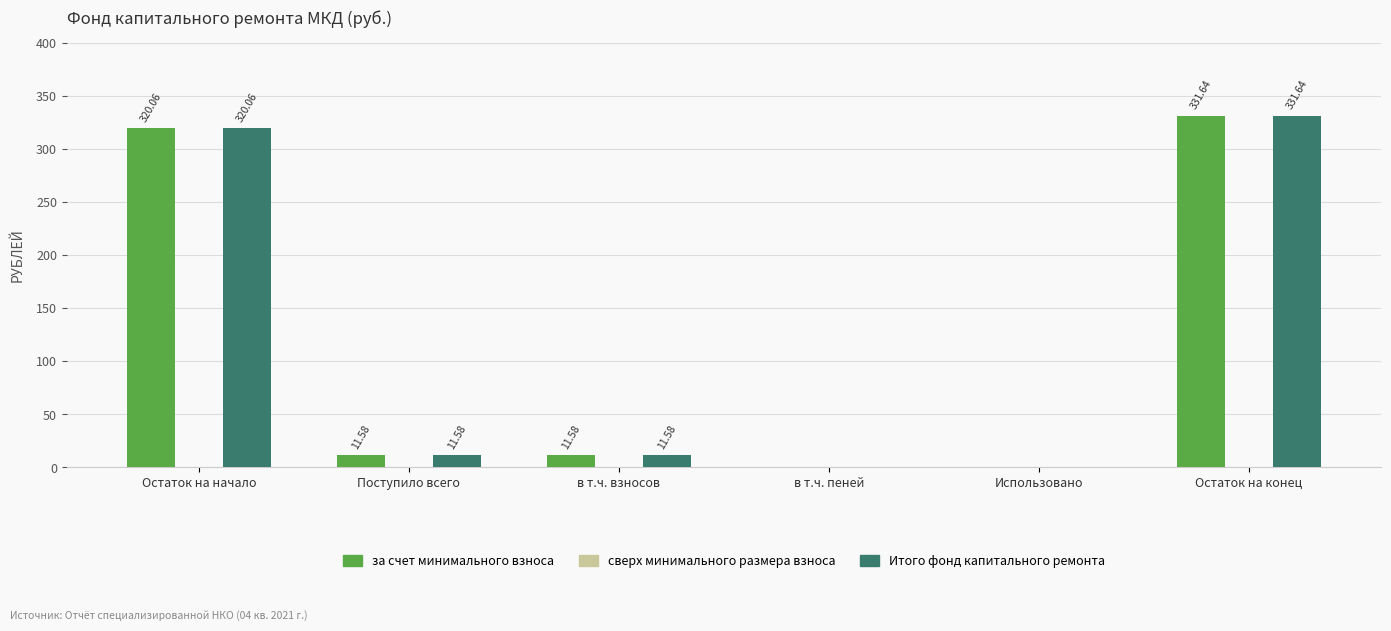

At which category is the sum across all series the highest?

Остаток на конец